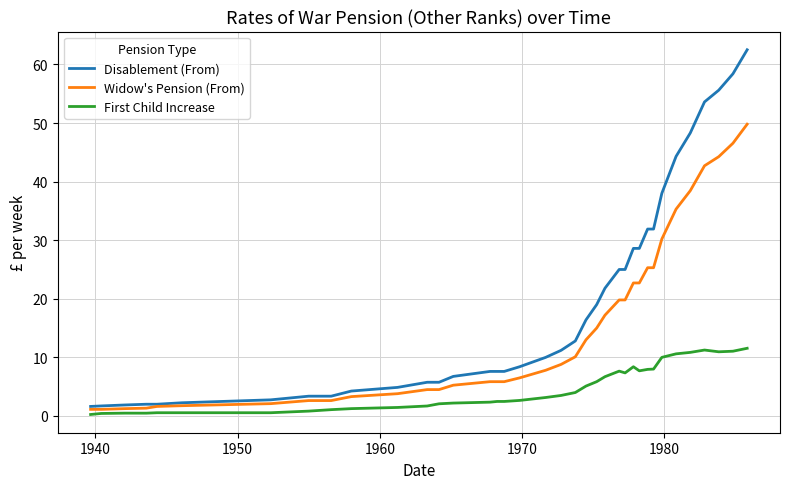

Which series has the widest spread of values?

Disablement (From)